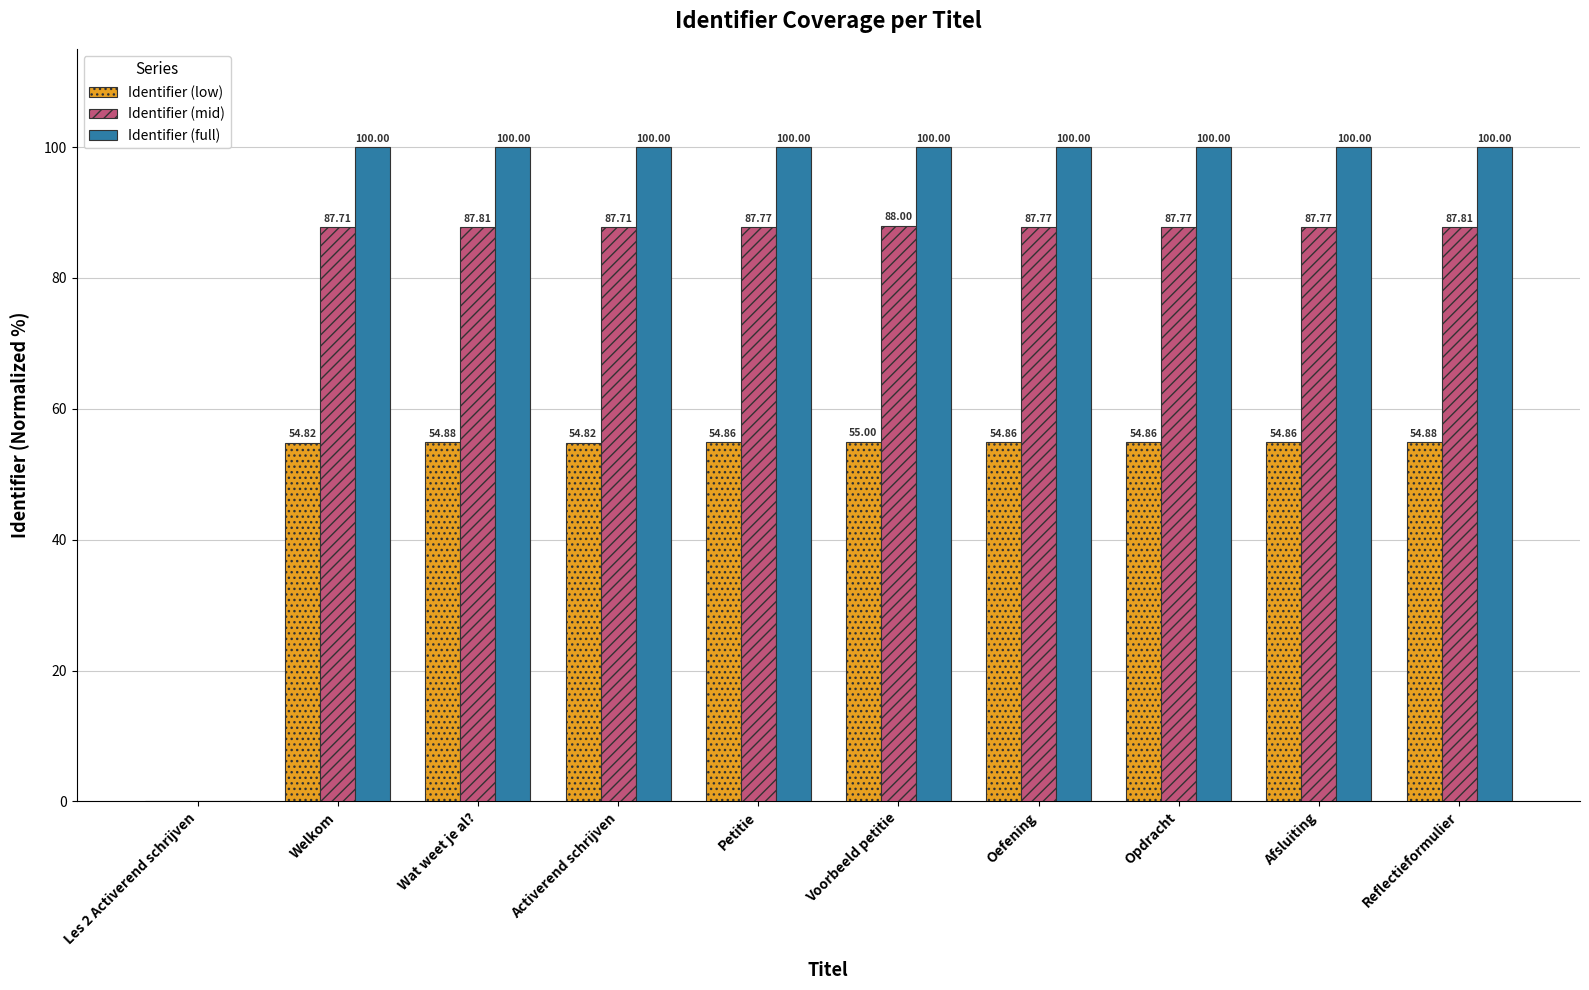

Is the value of Identifier (full) at Oefening greater than the value of Identifier (low) at Les 2 Activerend schrijven?

Yes